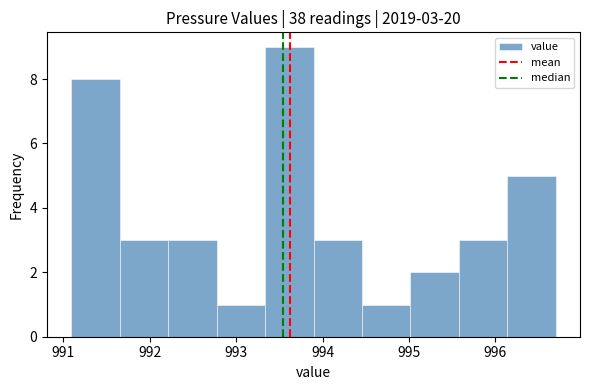

Which range on the x-axis has the tallest bar?

993.3 to 993.9